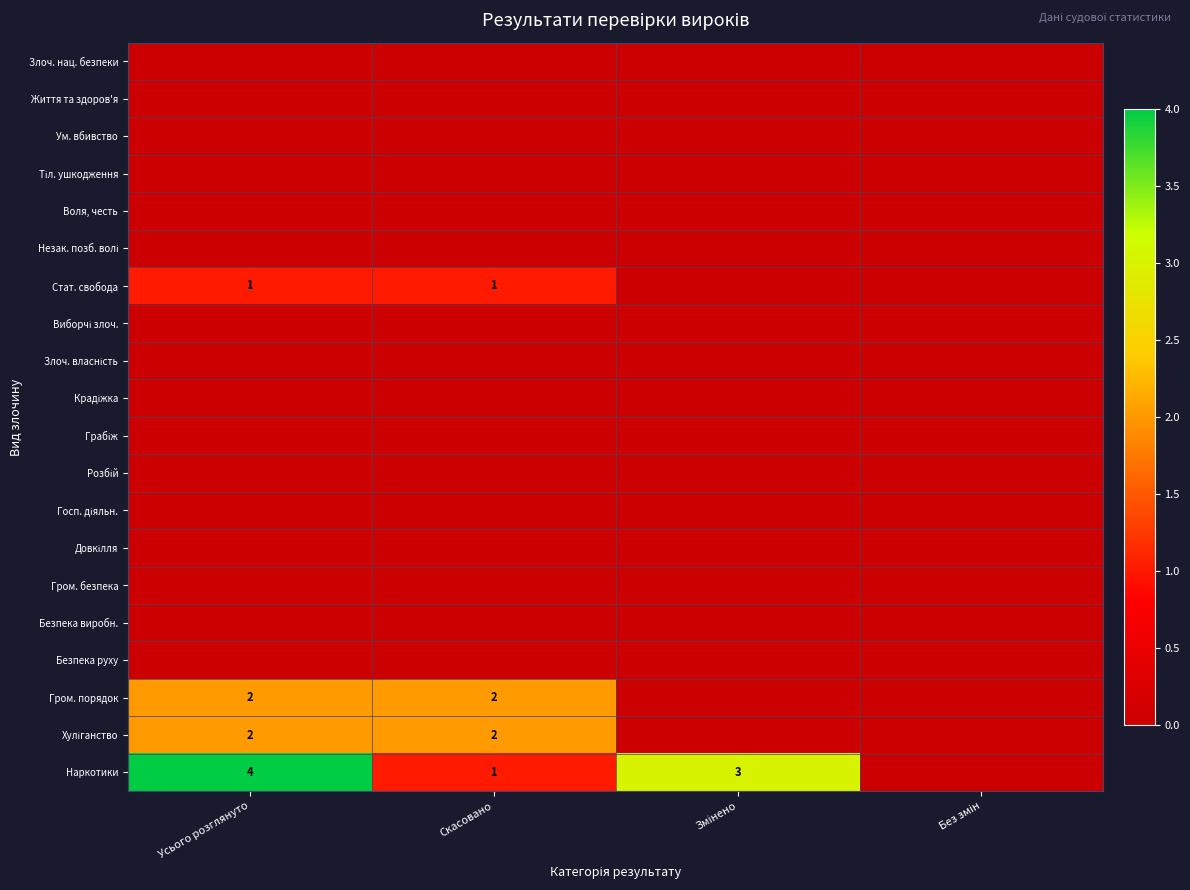

Which series has the widest spread of values?

Наркотики